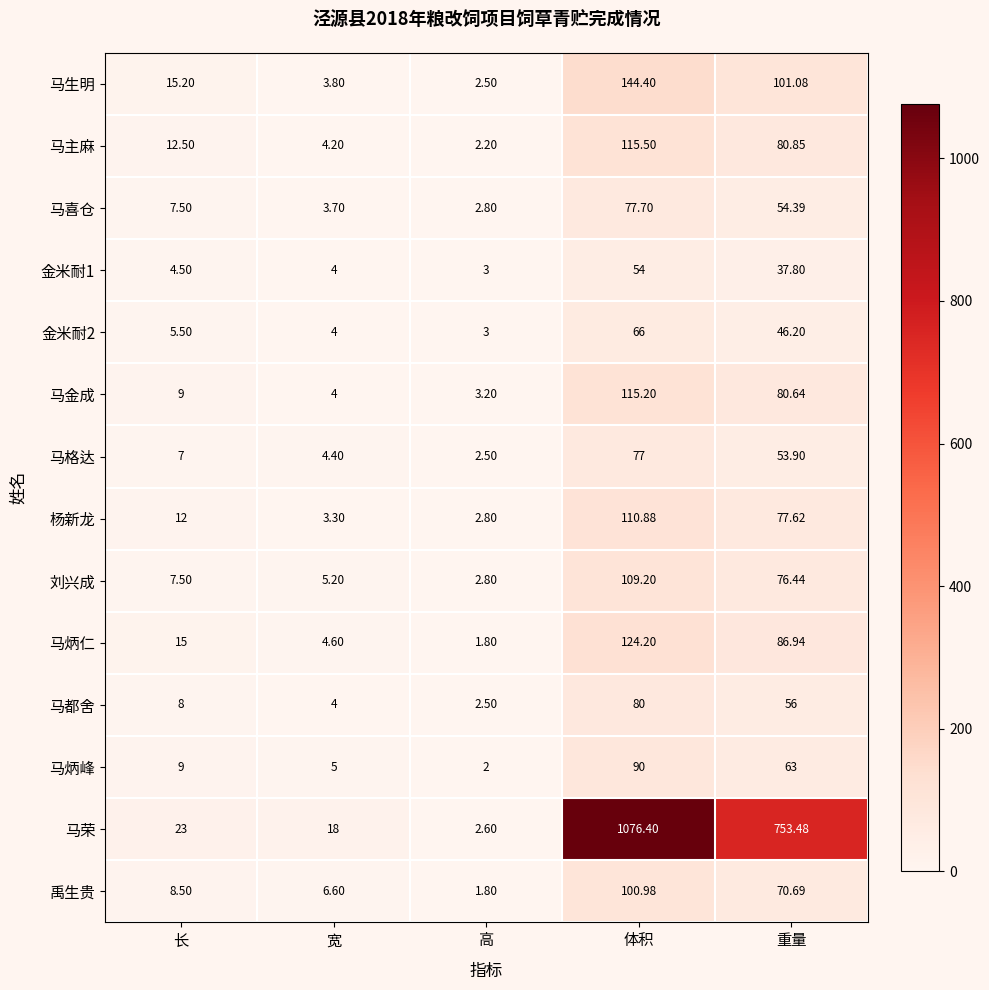

List the labels in order of 马格达 value, largest first.

体积, 重量, 长, 宽, 高